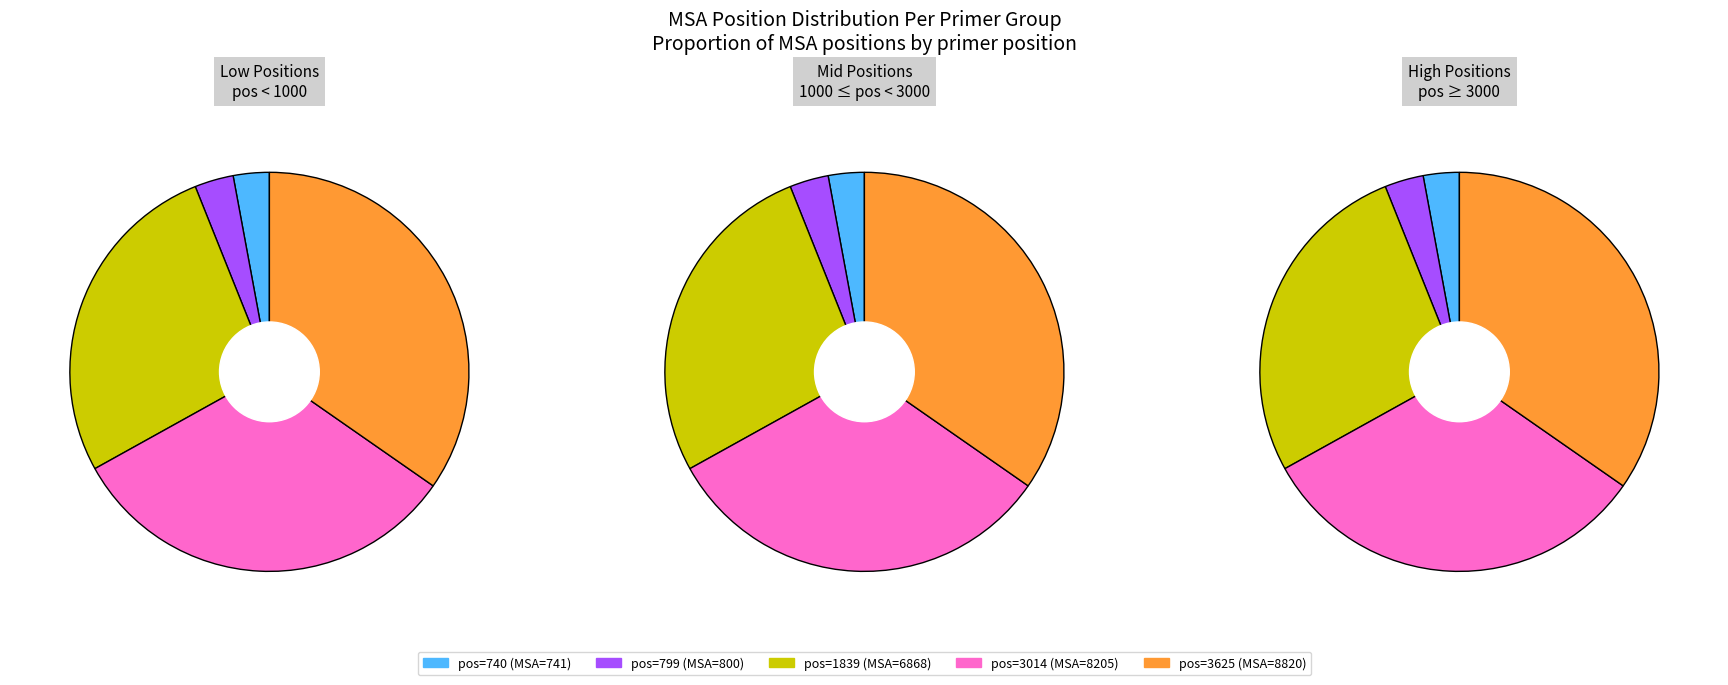

What is the total percentage of 3014 and 1839?

59.3%